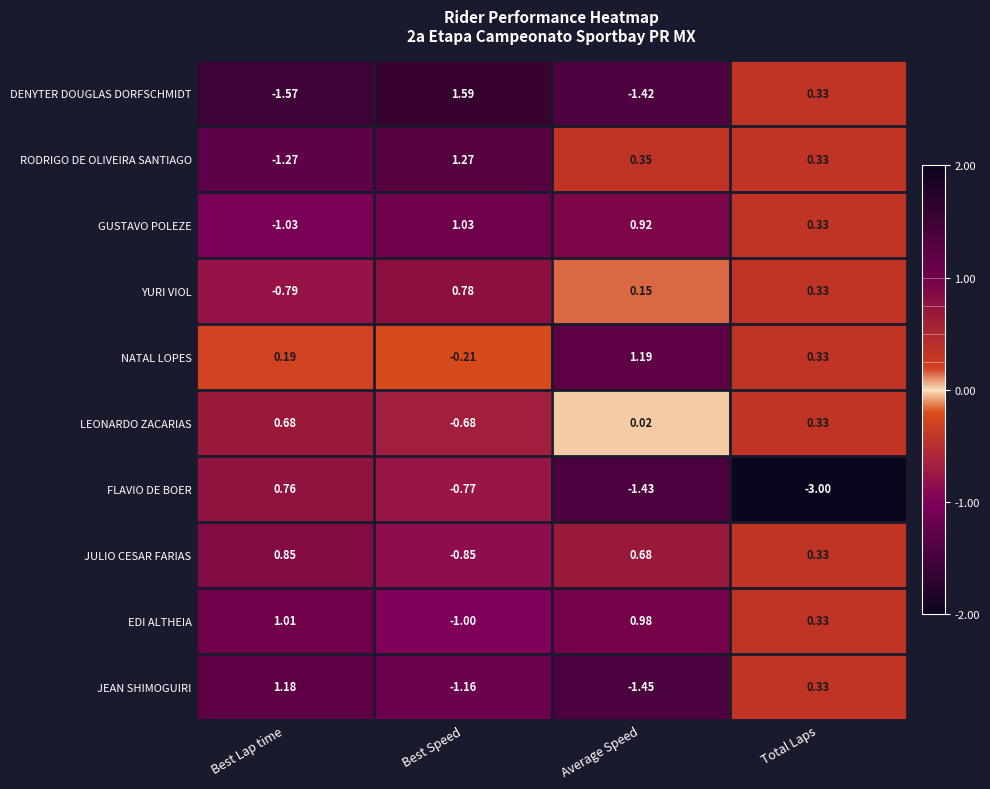

At which label does RODRIGO DE OLIVEIRA SANTIAGO first exceed 0?

Best Speed